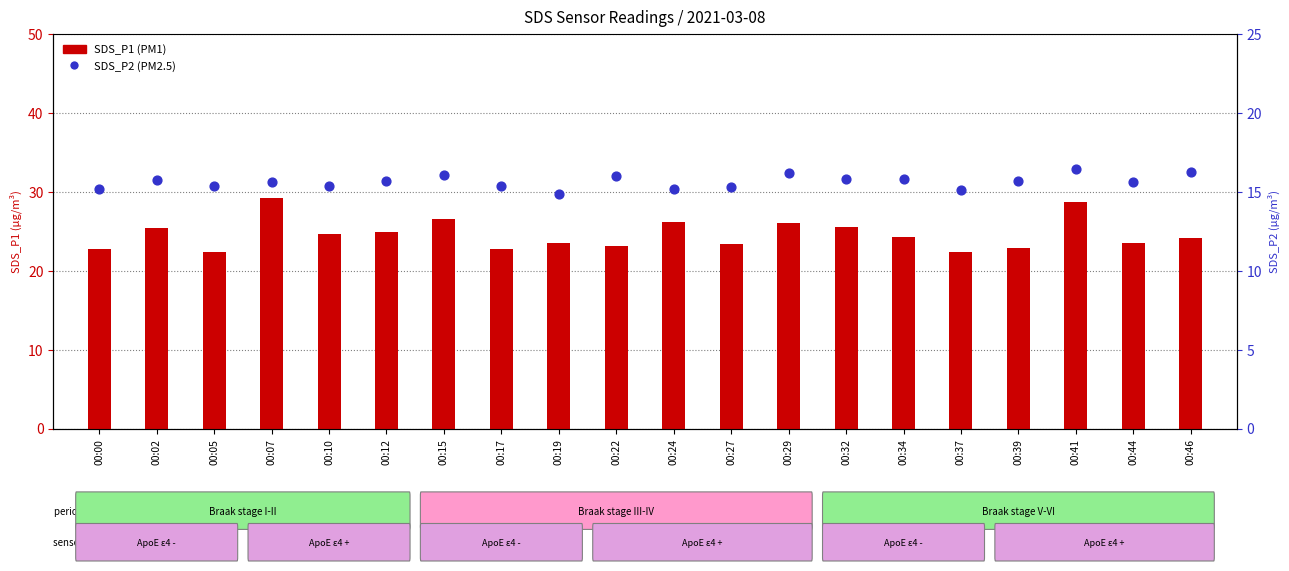

Which series contains the highest Y value?

SDS_P1